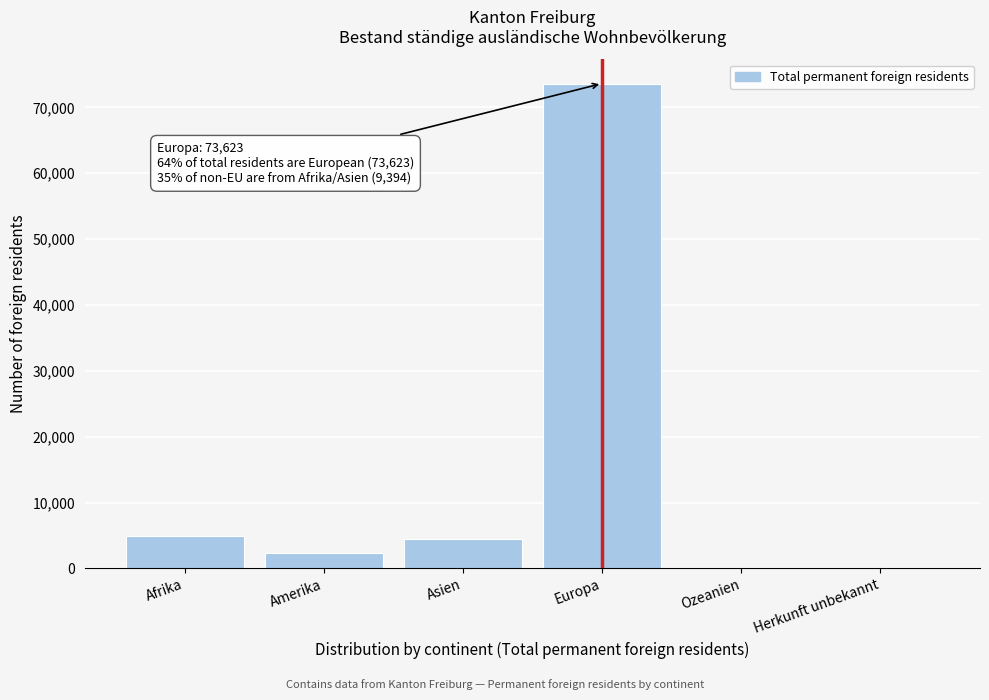

True or false: the data shows 103734 at Europa.

False